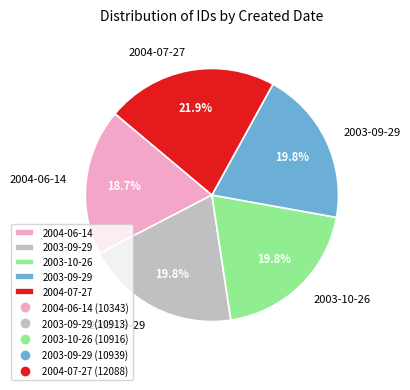

Is there a majority slice in this chart?

No